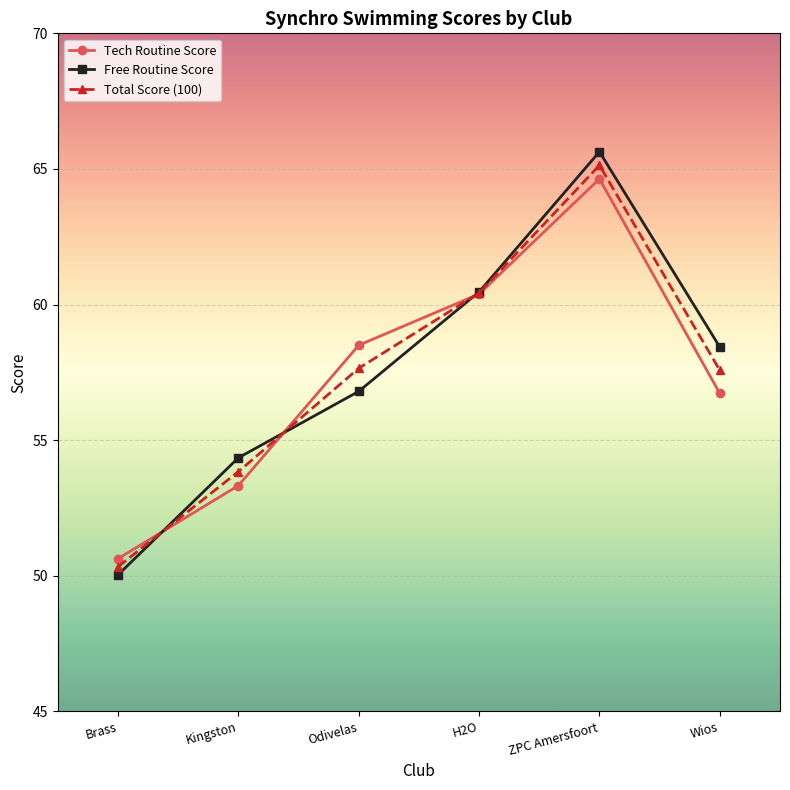

After their last crossing, which series has the higher values: Free Routine Score or Tech Routine Score?

Free Routine Score